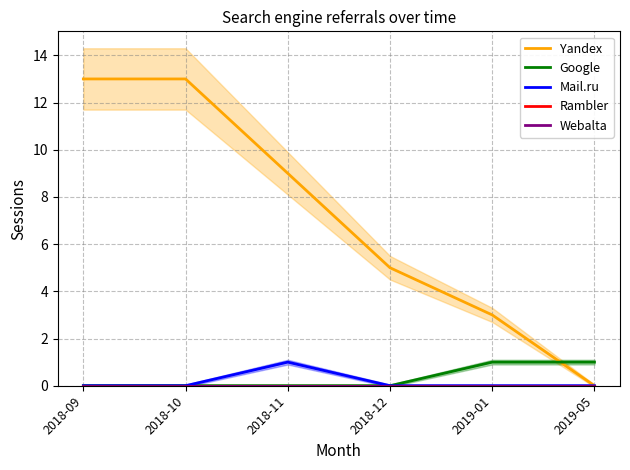

What is the label of the 3rd point from the right?

2018-12